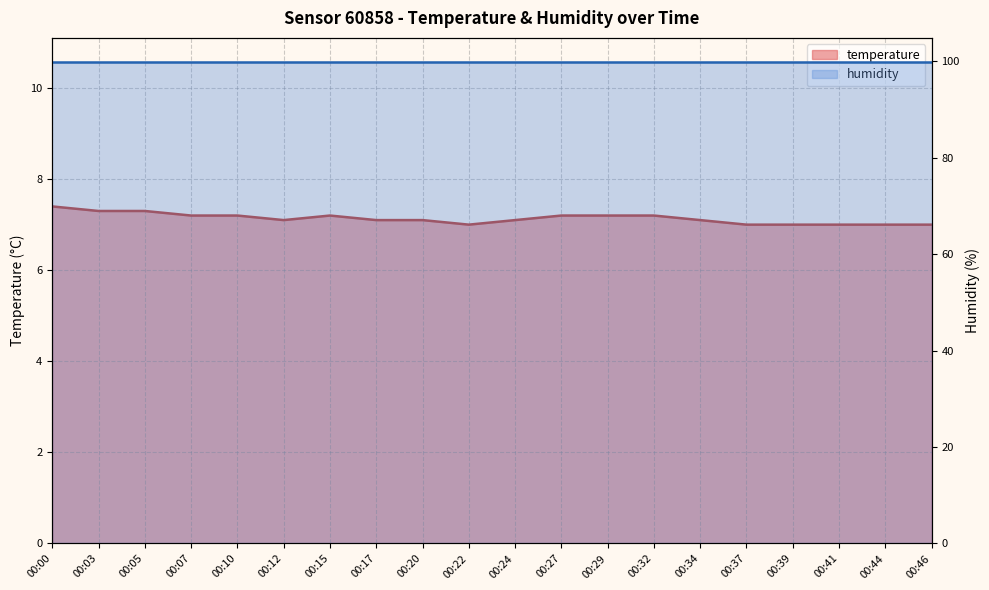

What is the minimum value shown in the chart?

7.0